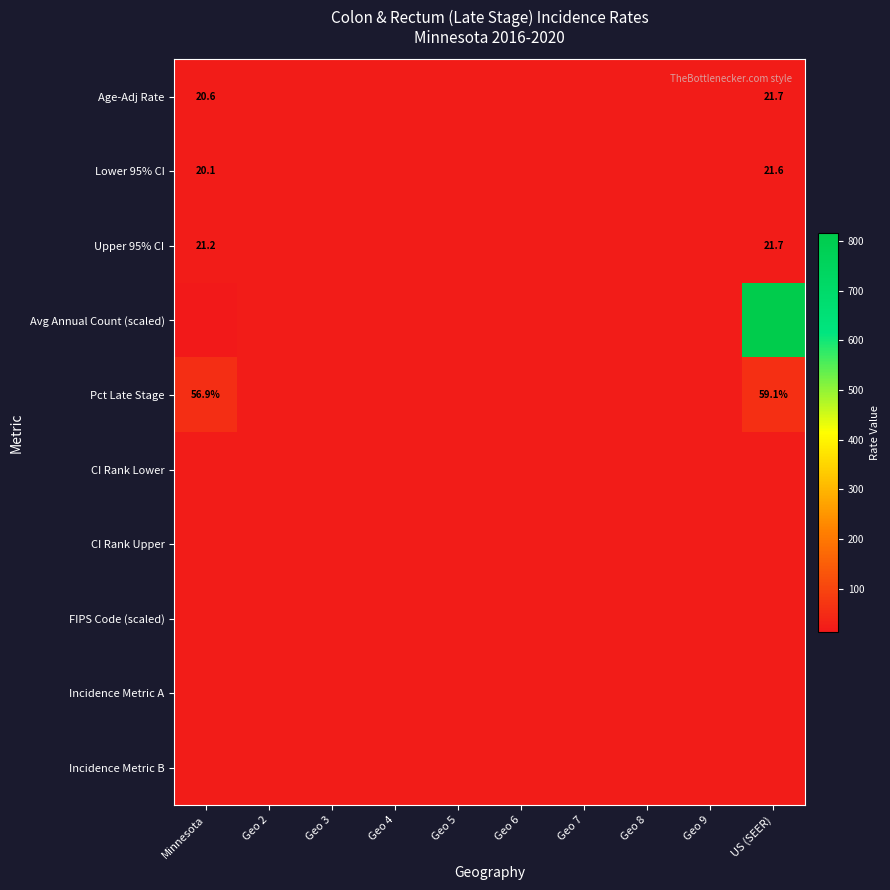

At Geo 9, list the series in order from smallest to largest.

Age-Adj Rate, Lower 95% CI, Upper 95% CI, Avg Annual Count (scaled), Pct Late Stage, CI Rank Lower, CI Rank Upper, FIPS Code (scaled), Incidence Metric A, Incidence Metric B